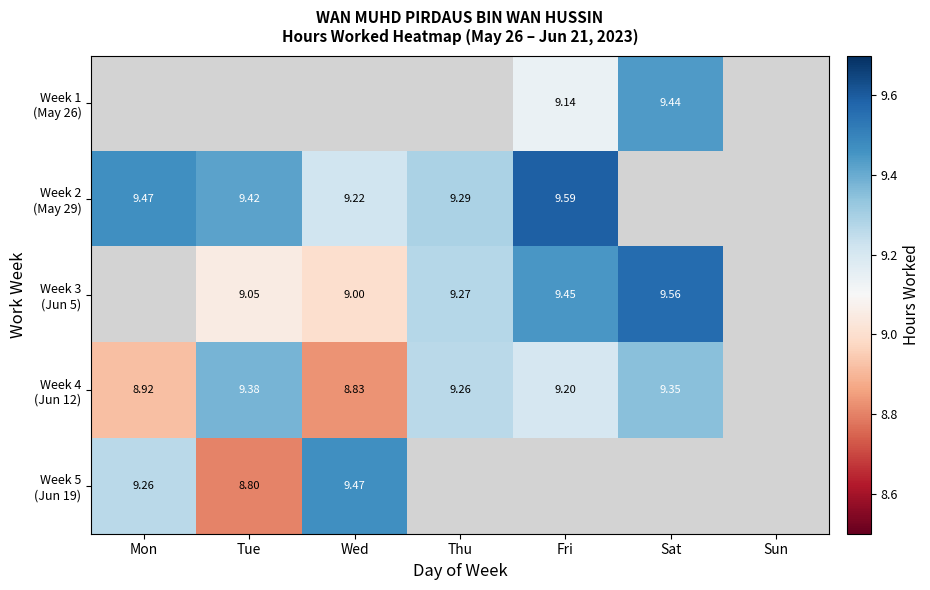

True or false: Week 4 (Jun 12) has a value of 2.9 at Sat.

False